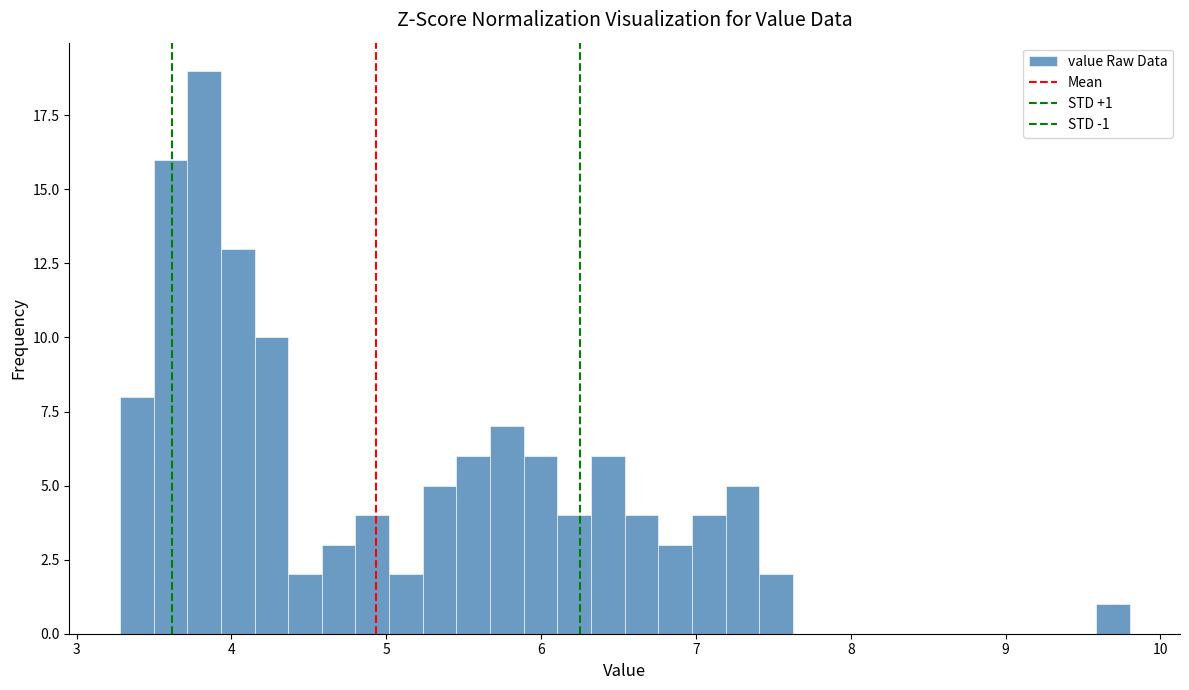

Read against the x-axis, roughly where is the centre of the tallest bar?

3.8